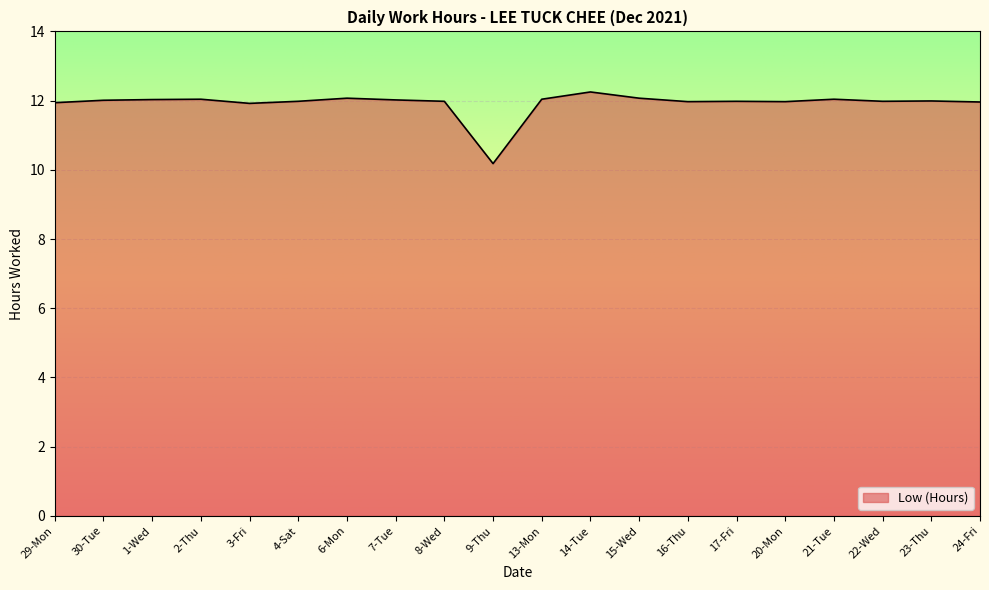

At which label does the data first exceed 11?

29-Mon